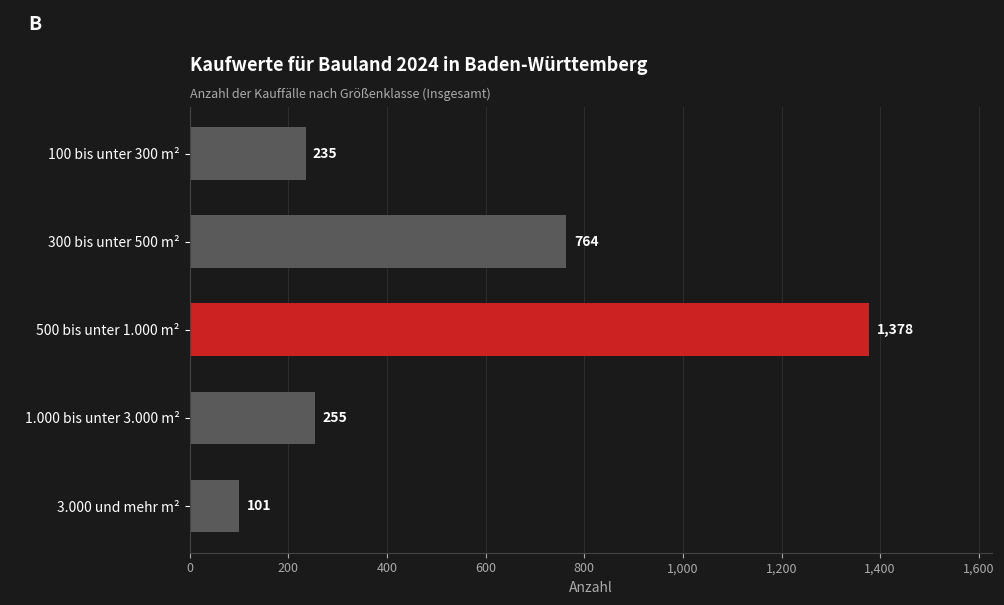

Does the chart contain any negative values?

No